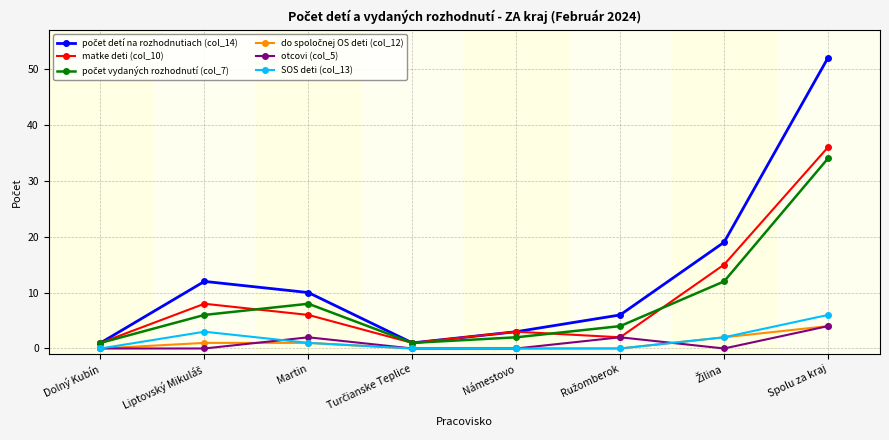

At which category is the sum across all series the highest?

Spolu za kraj